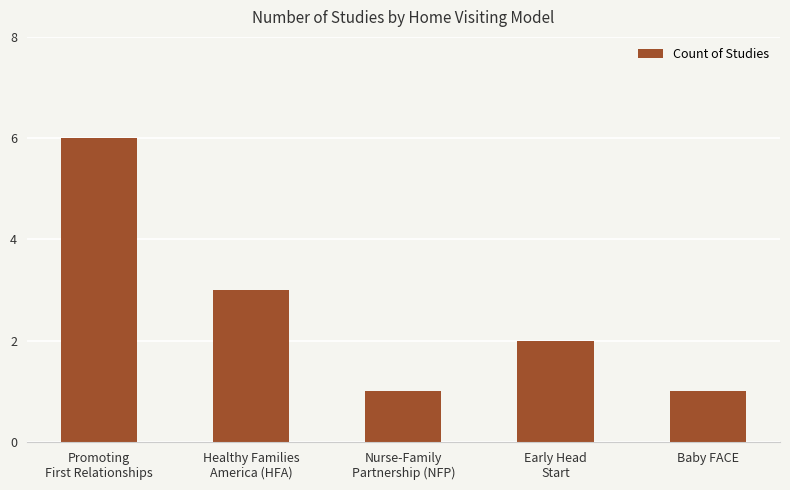

What position from the left is Early Head
Start?

4